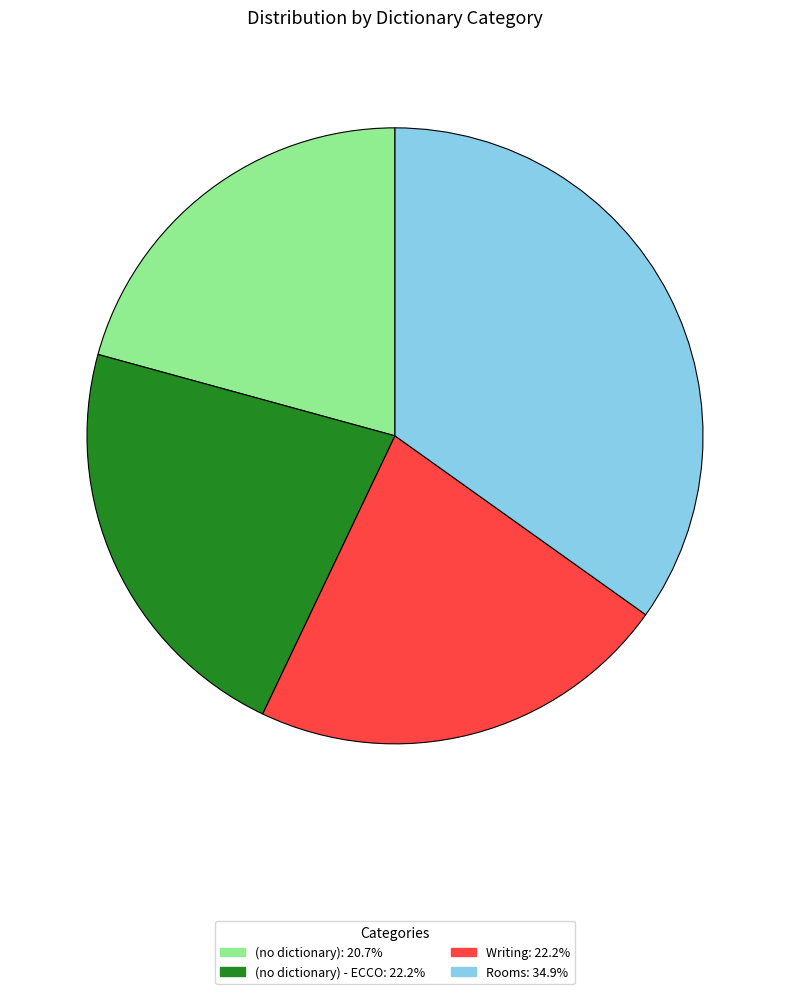

Is there a majority slice in this chart?

No